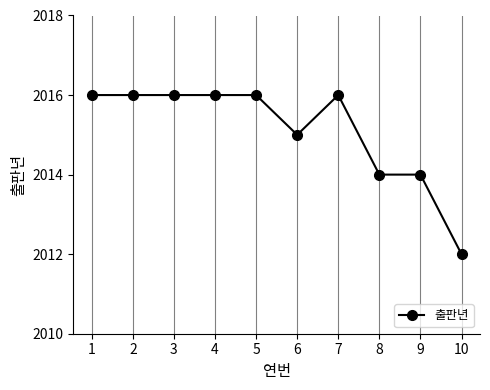

The chart shows a value of 2016 at 5. True or false?

True